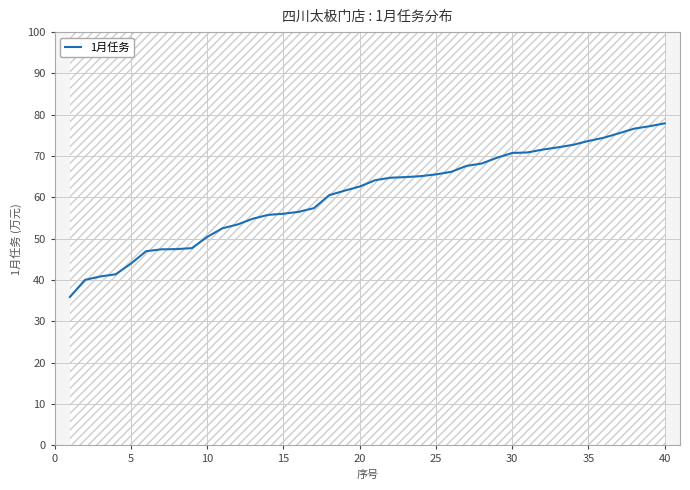

How many lines are shown in the chart?

1